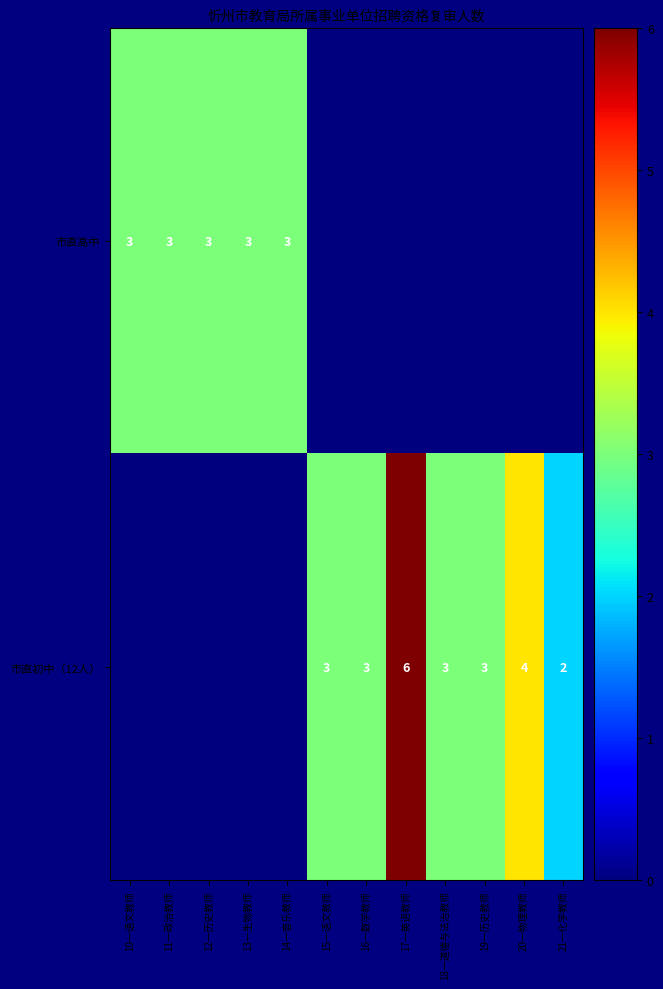

Is the value of 市直初中（12人） at 21一化学教师 greater than the value of 市直高中 at 14一音乐教师?

No